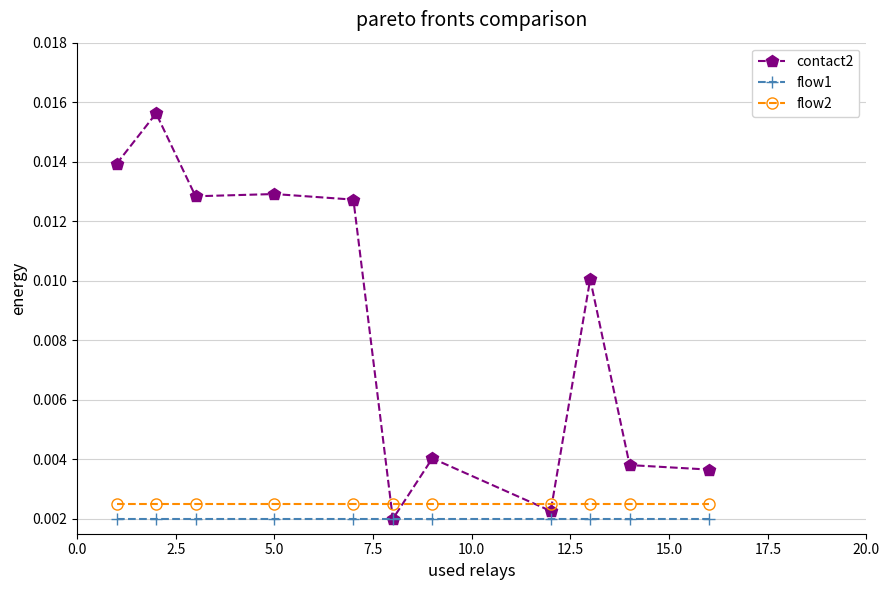

At how many categories does at least one series exceed 0?

11